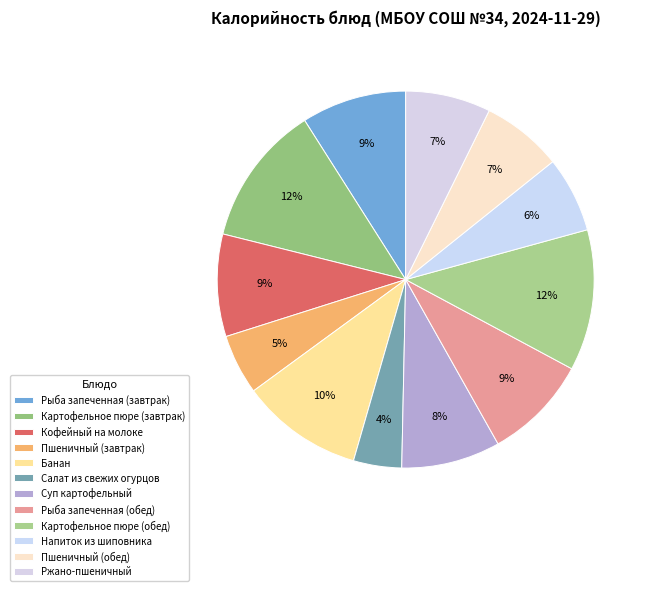

True or false: Рыба запеченная (обед) accounts for 9% of the total.

True